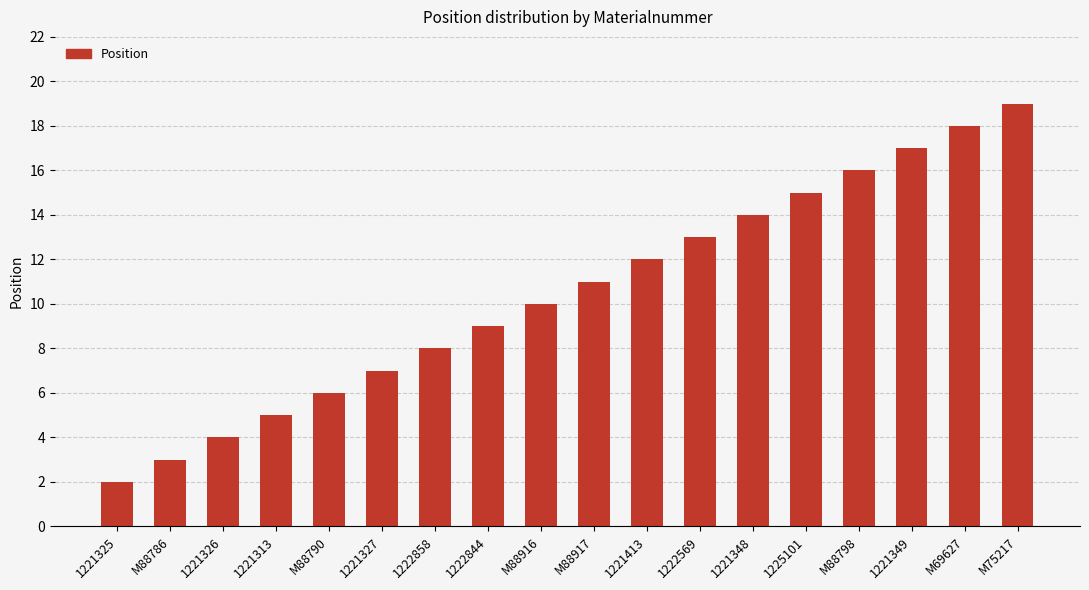

Which category has the highest value across all series?

M75217